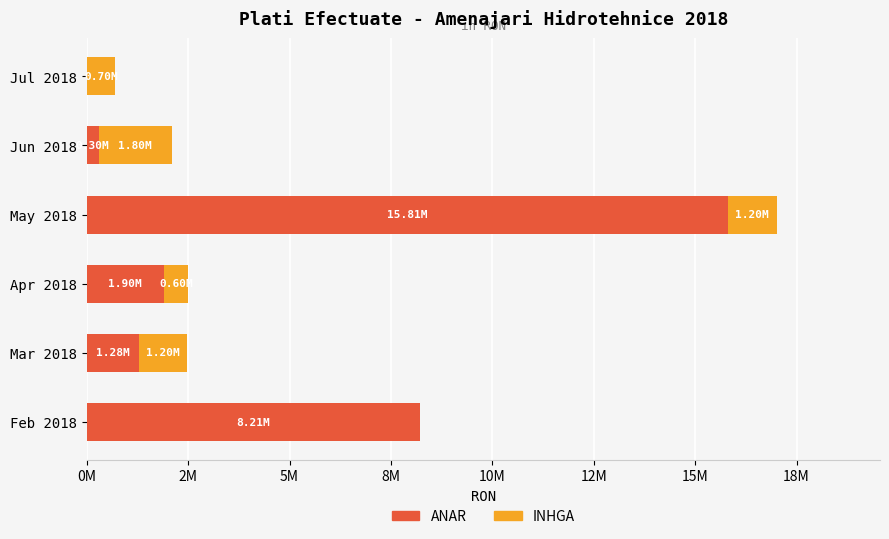

What are all the series names shown in the legend?

ANAR, INHGA